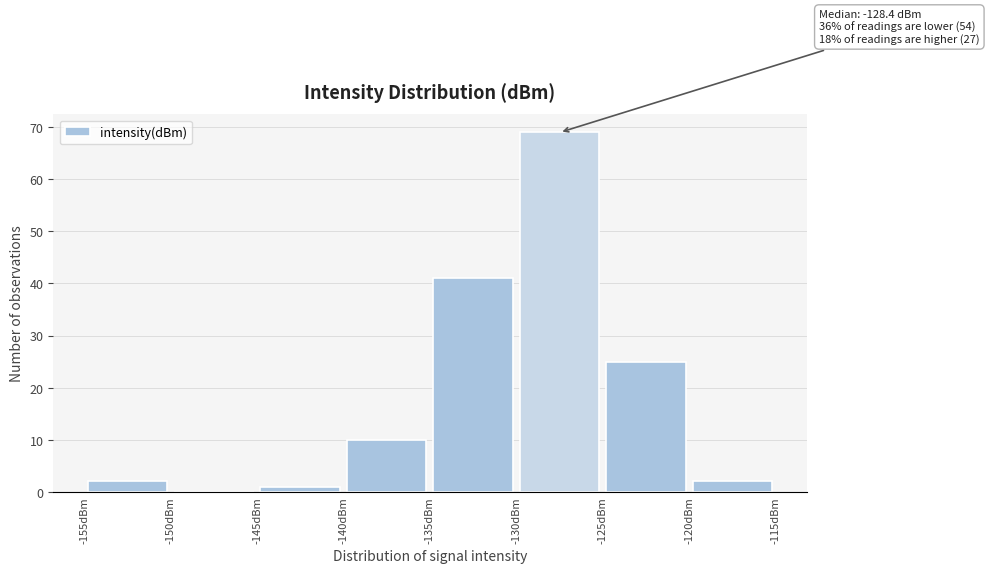

Over which range of the x-axis is the bar tallest?

-130 to -125